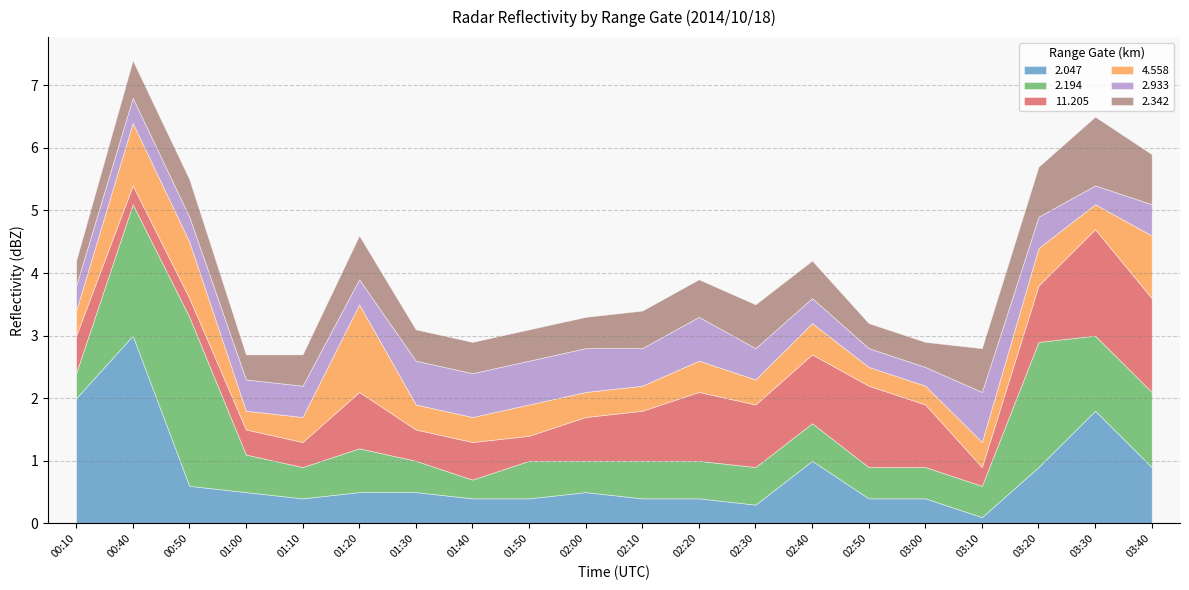

List the series in order of their peak value, lowest first.

2.933, 2.342, 4.558, 11.205, 2.194, 2.047